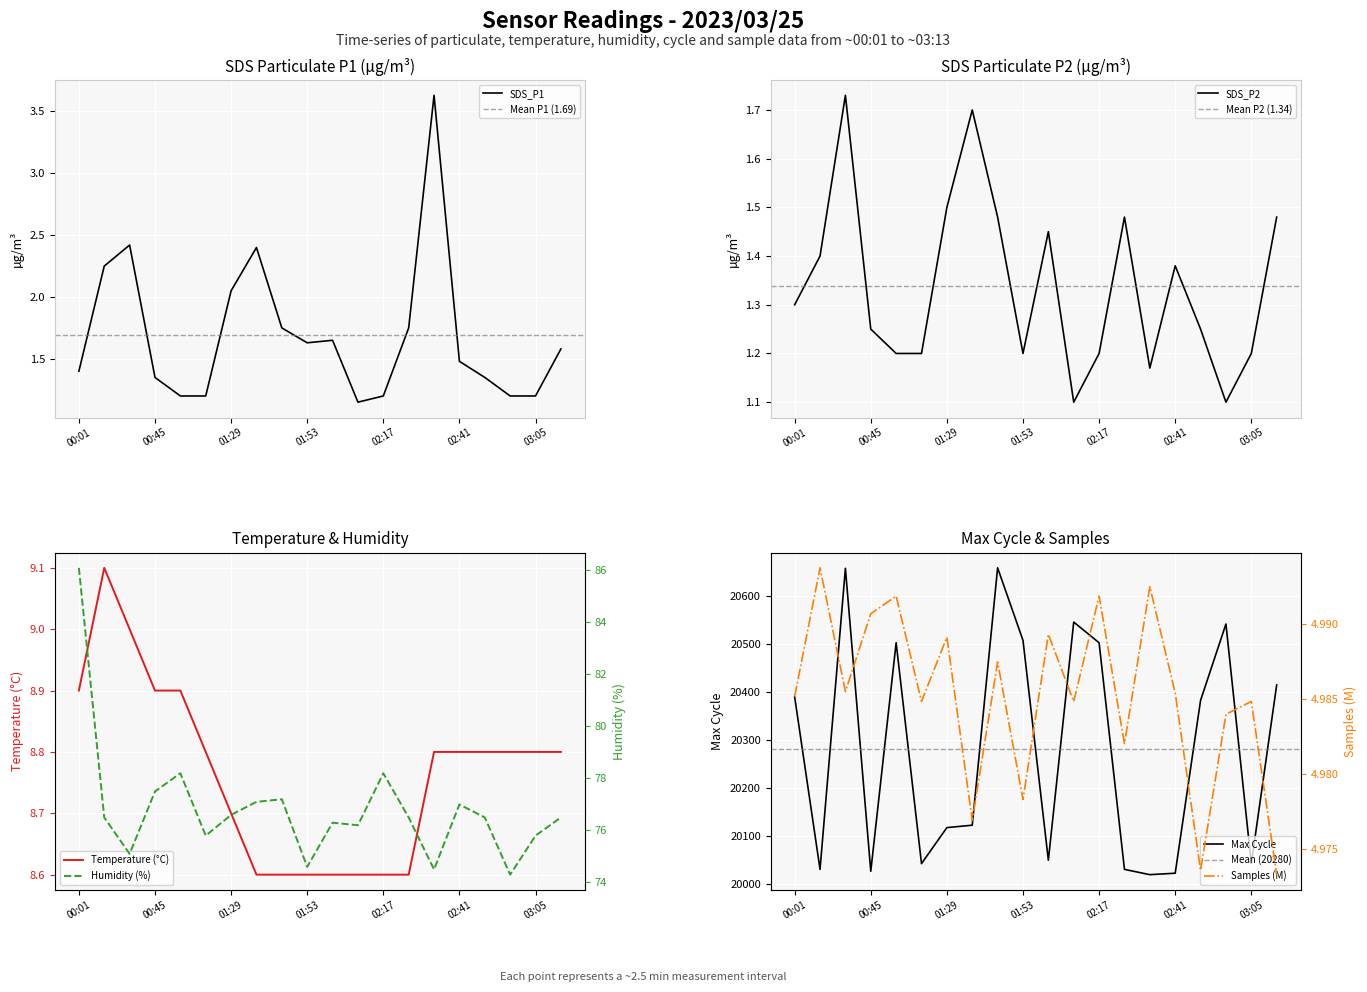

True or false: Samples and Humidity cross at least once.

False